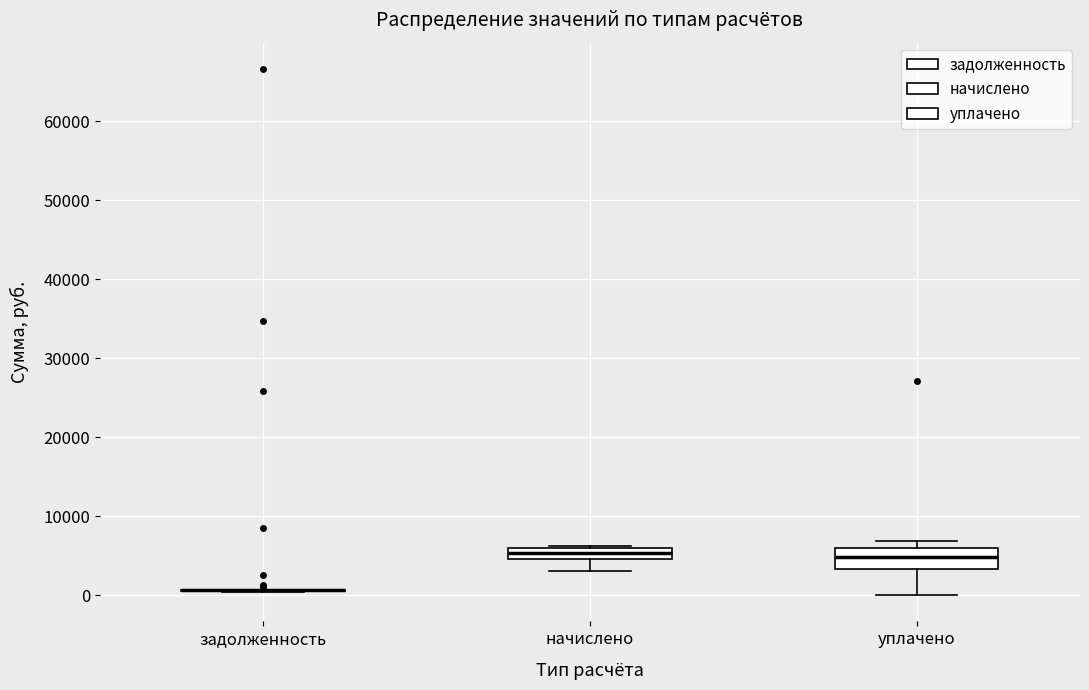

Comparing the boxes themselves (not the whiskers), which one is the tallest?

уплачено